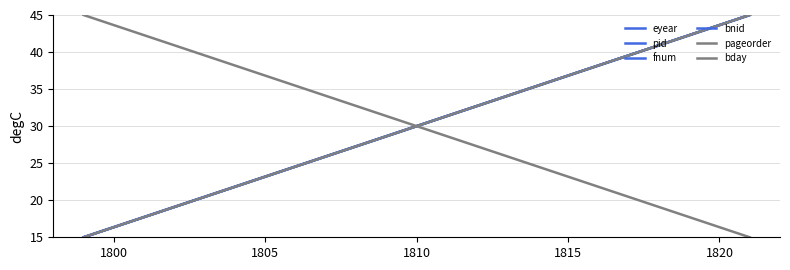

List the series in order of their peak value, highest first.

eyear, pid, fnum, bnid, pageorder, bday